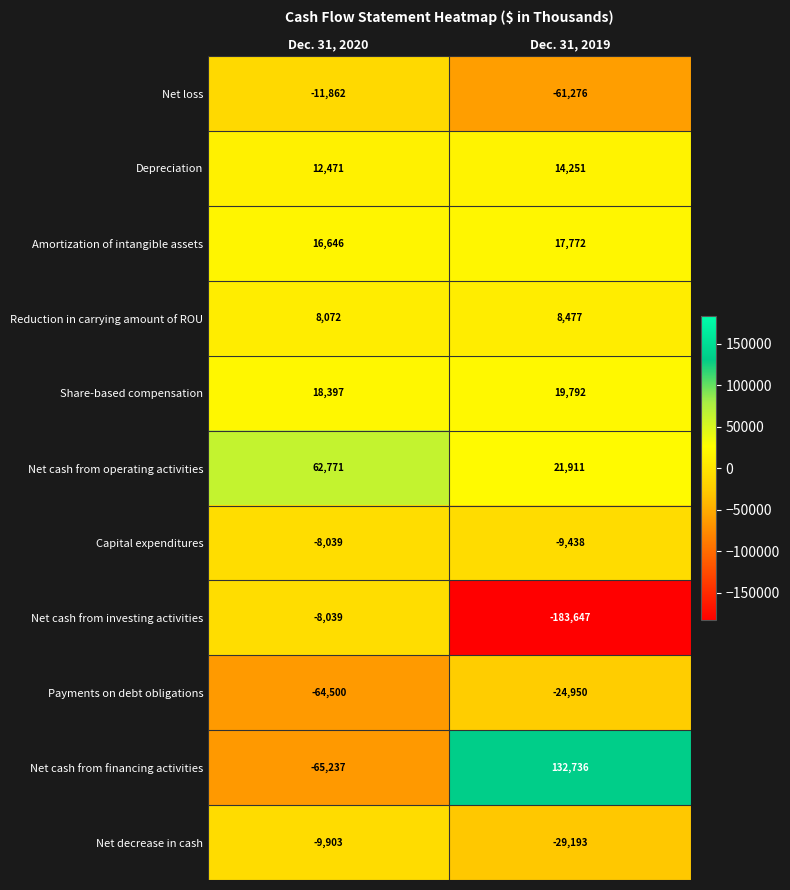

What is the spread (max minus min) of values at Dec. 31, 2020?

128008